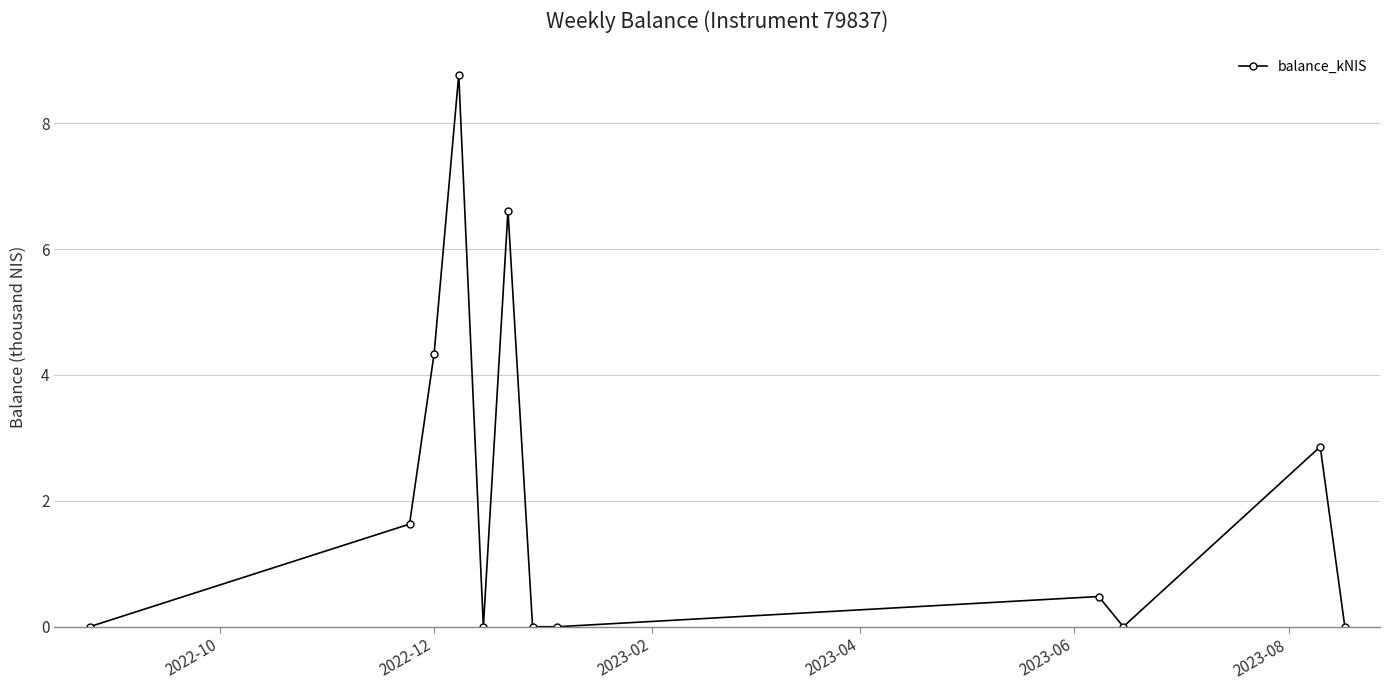

What is the difference between the maximum and minimum values?

8.8